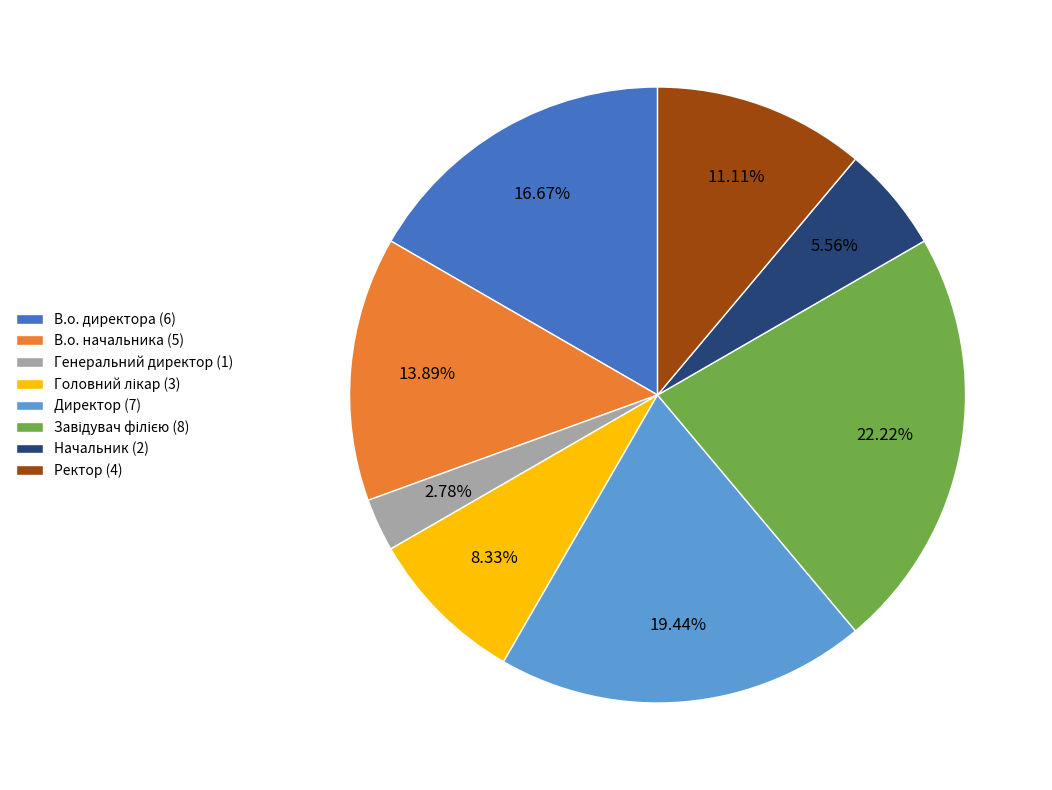

Combined, what portion of the pie is Ректор and В.о. начальника?

25.0%